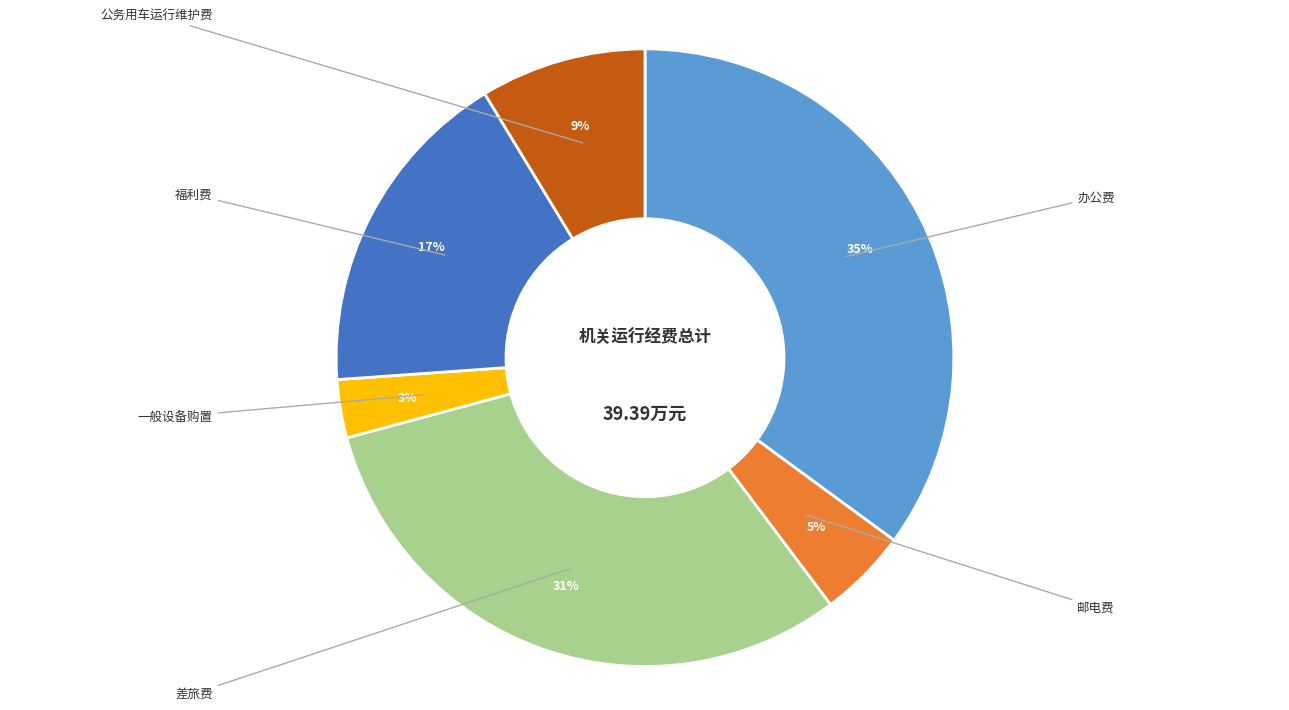

Does any single category account for the majority?

No